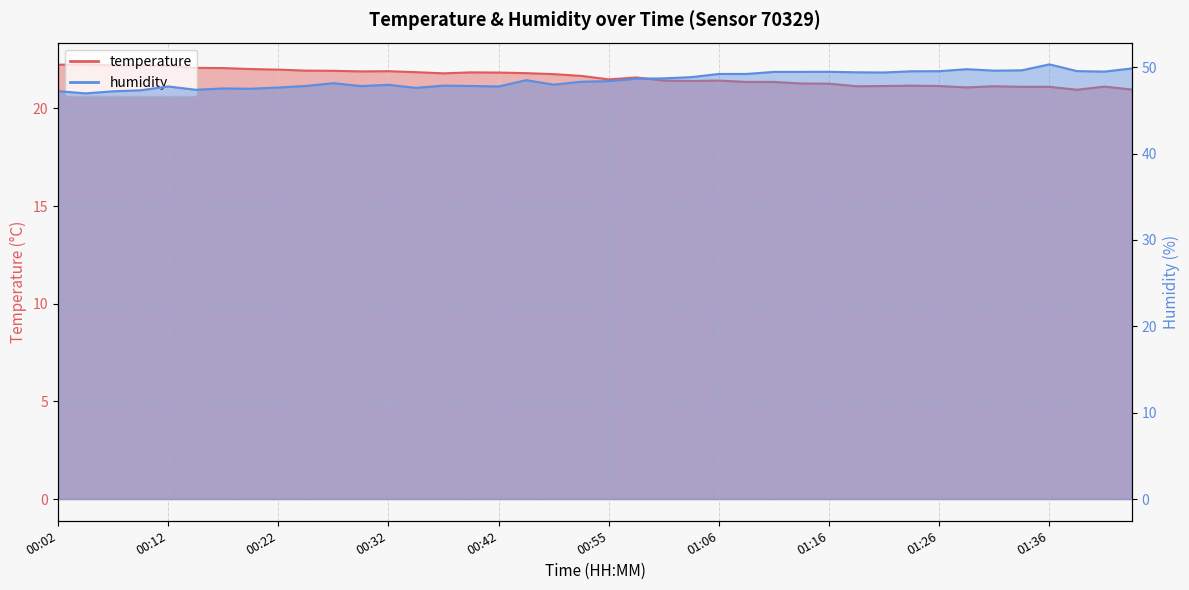

What is the sum of the temperature values at 00:37 and 00:39?

43.7